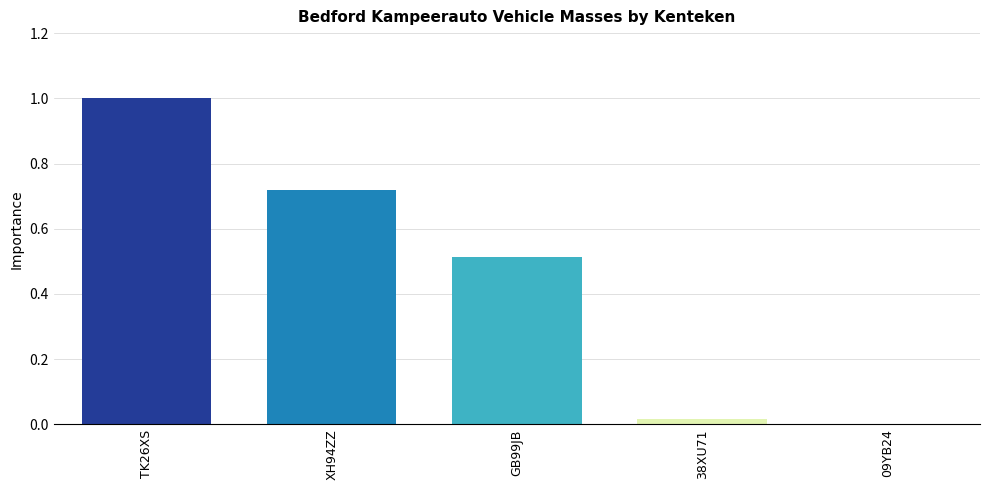

The chart shows a value of 0.4 at 09YB24. True or false?

False